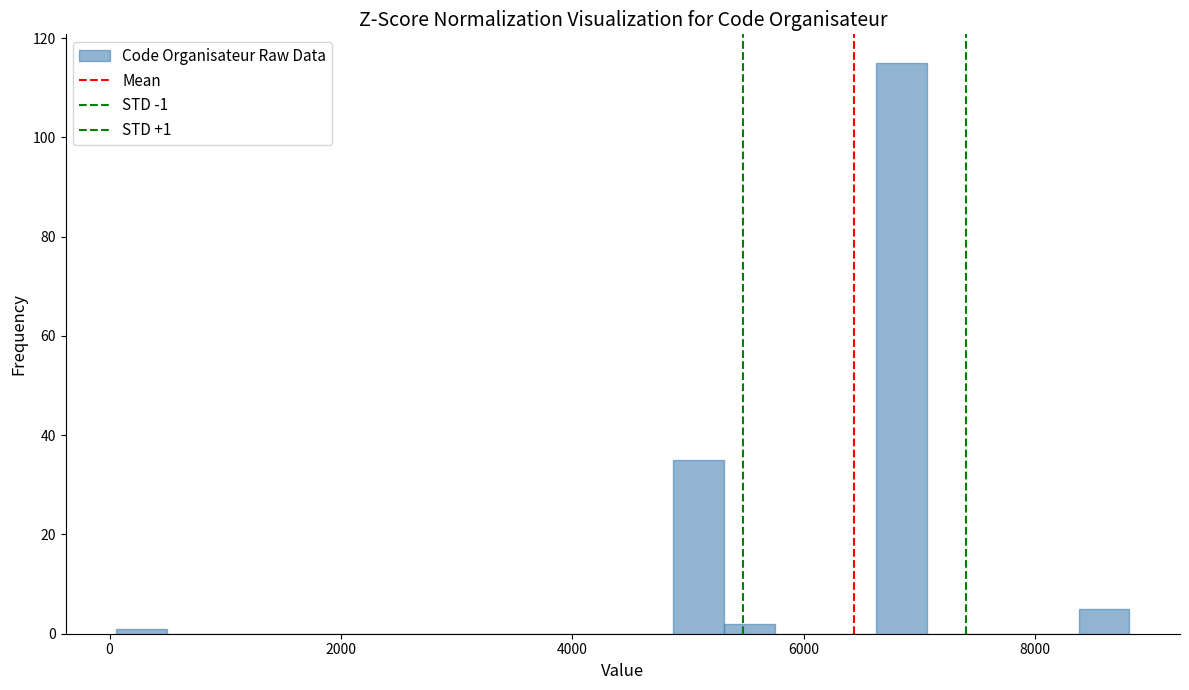

Read against the x-axis, roughly where is the centre of the tallest bar?

6800